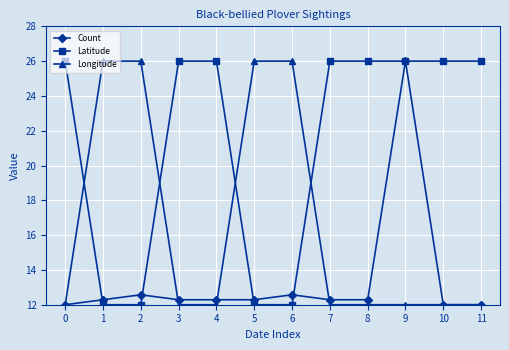

At how many categories does at least one series exceed 14?

12